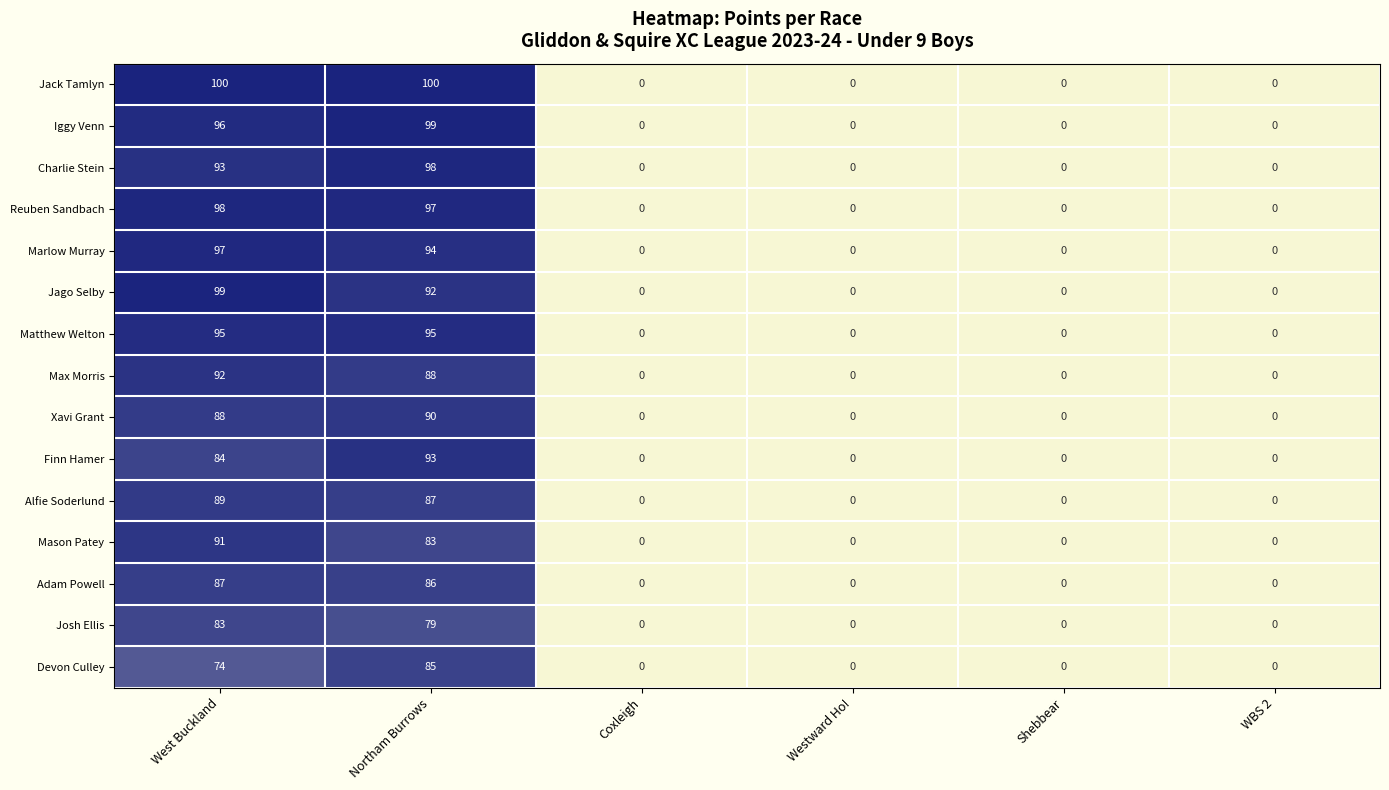

True or false: Iggy Venn has a value of 99 at Northam Burrows.

True